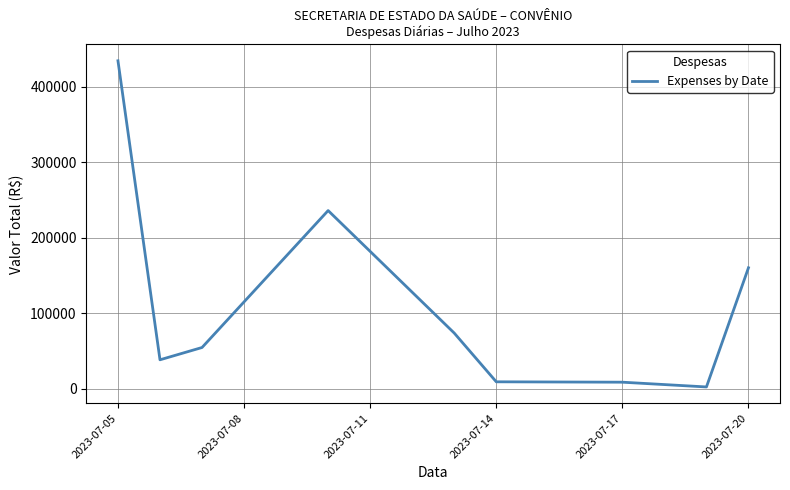

Does the chart have visible grid lines?

Yes